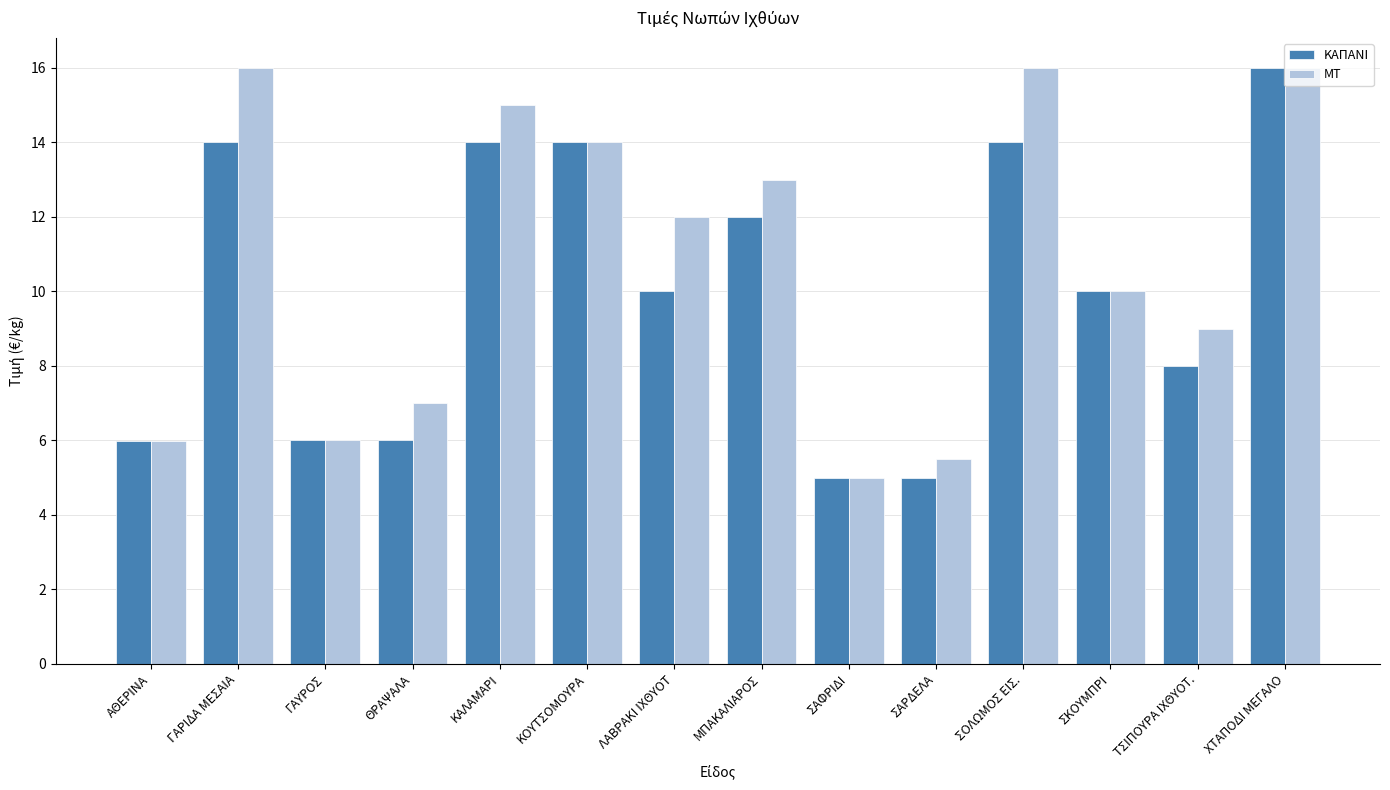

The ΚΑΠΑΝΙ series shows 20.8 at ΜΠΑΚΑΛΙΑΡΟΣ. True or false?

False